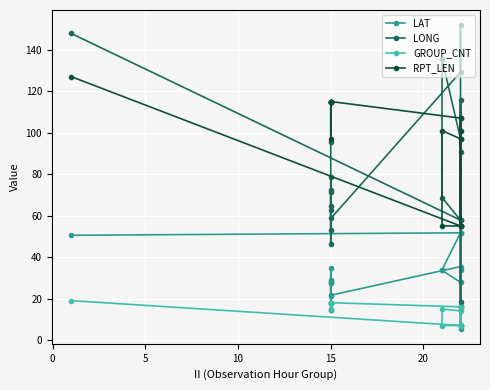

Rank the series by their maximum value, from highest to lowest.

LONG, RPT_LEN, LAT, GROUP_CNT